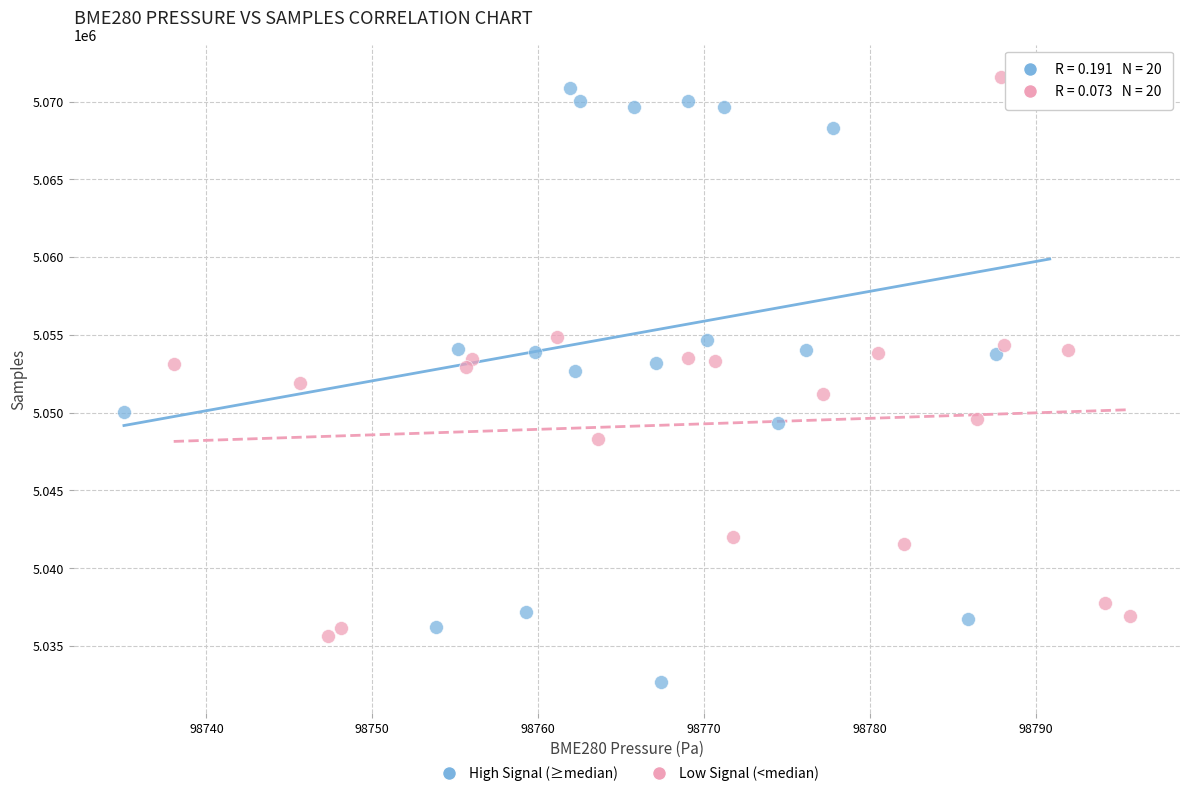

Which series has the largest Y range (max minus min)?

High Signal (≥median)